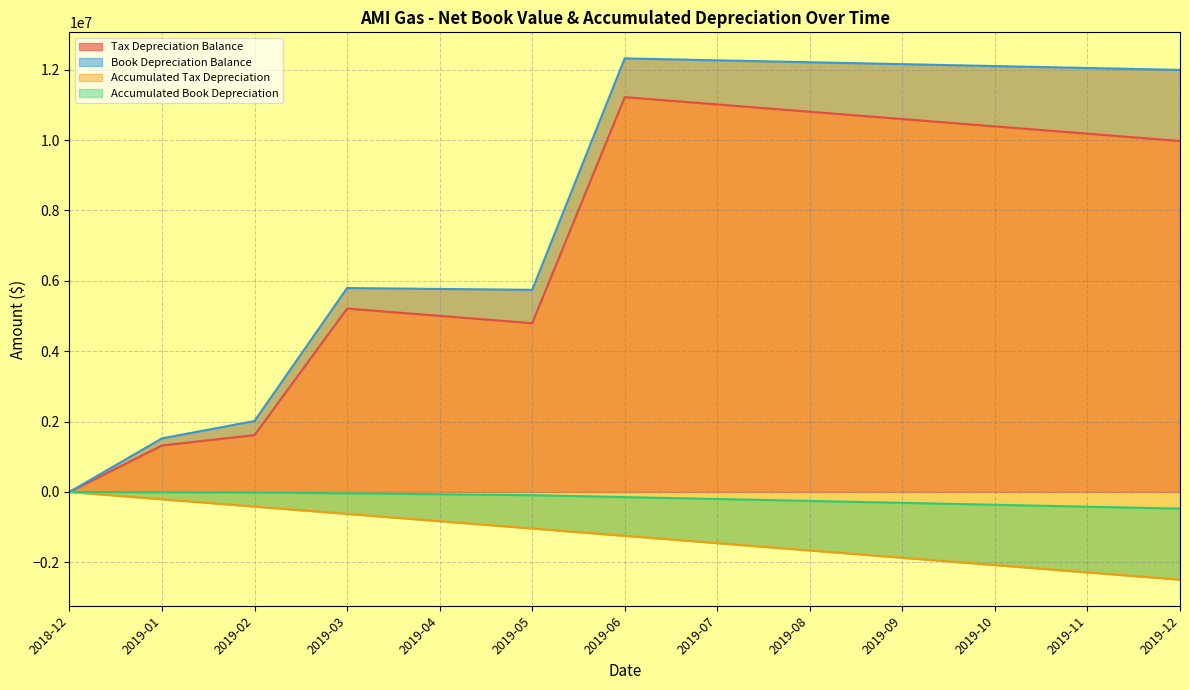

Between 2019-03 and 2019-11, which is larger?

2019-11